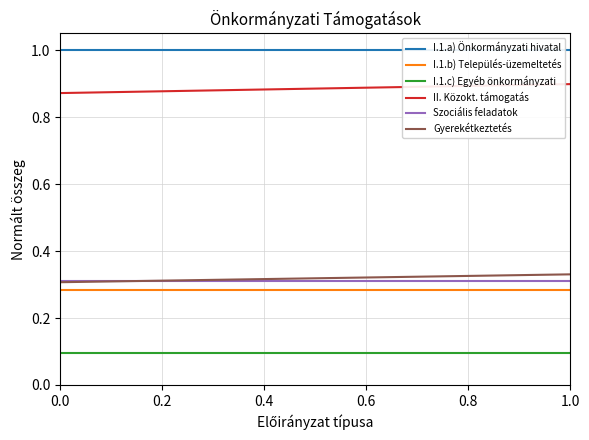

What is the sum of all II. Közokt. támogatás values?

1.8